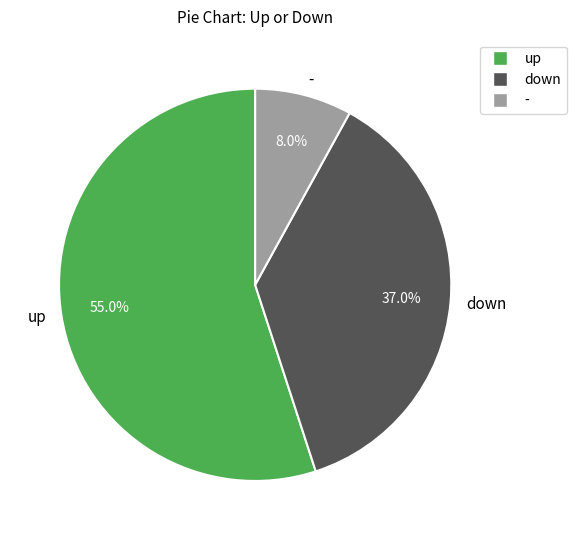

Which has a higher value, - or up?

up